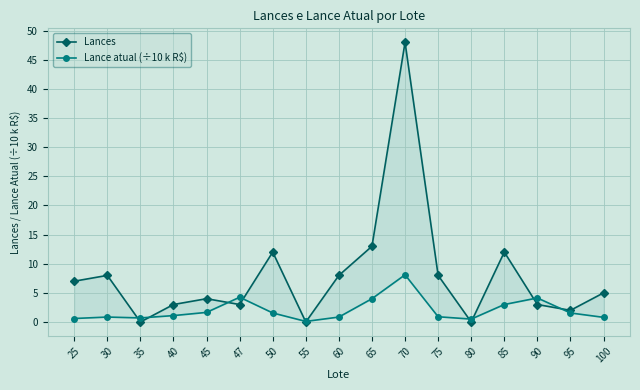

What is the maximum value shown in the chart?

48.0